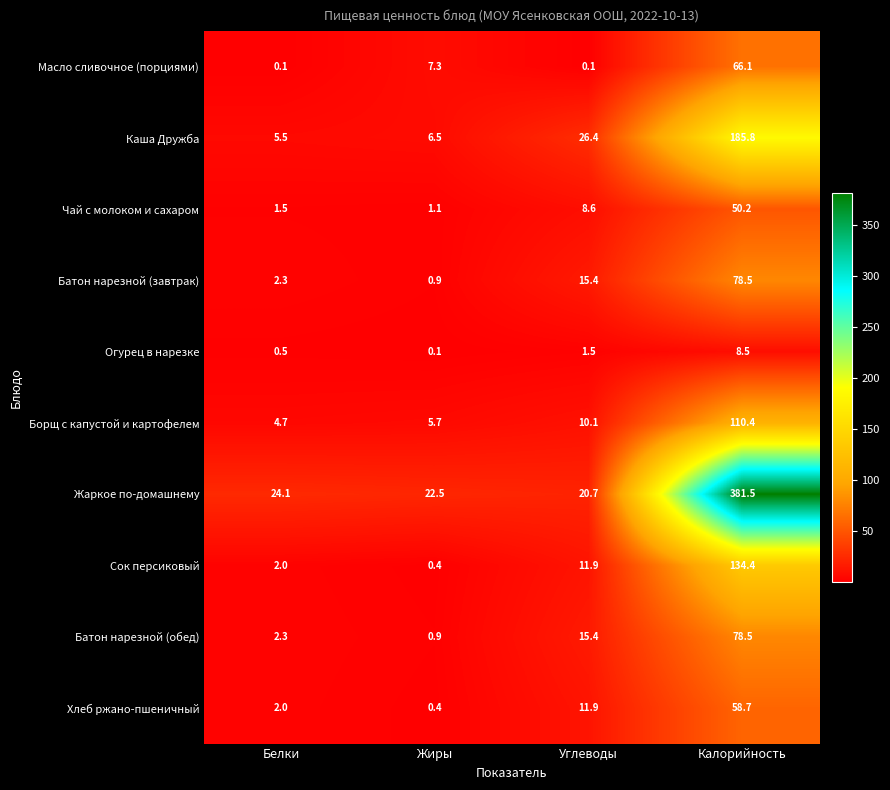

Between Белки and Жиры, which series saw the biggest shift?

Масло сливочное (порциями)